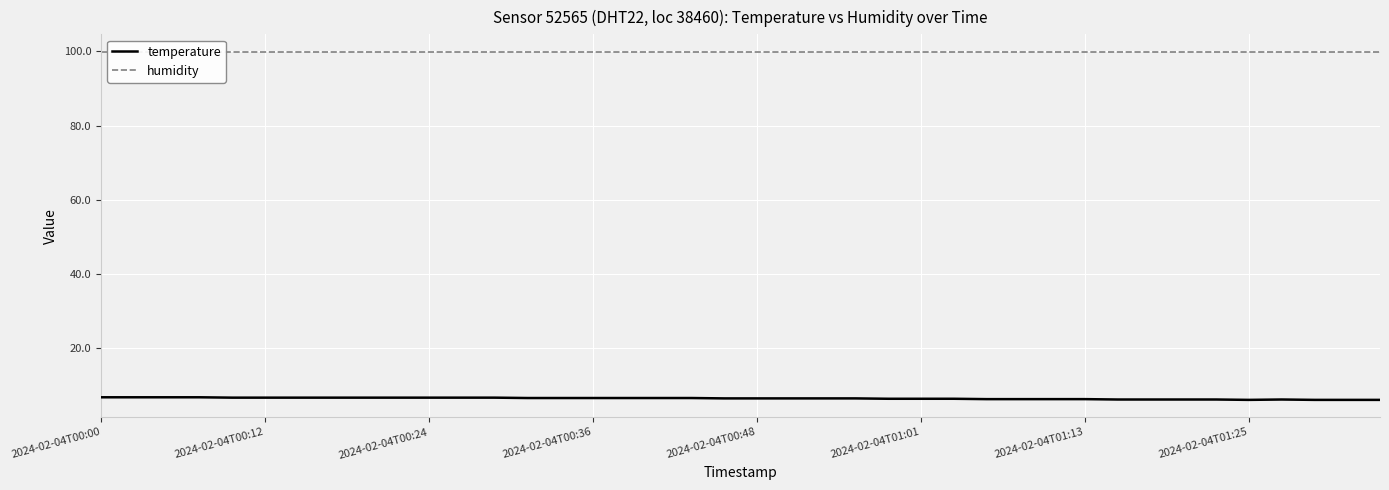

Is it true that temperature equals 6.6 at 11?

True